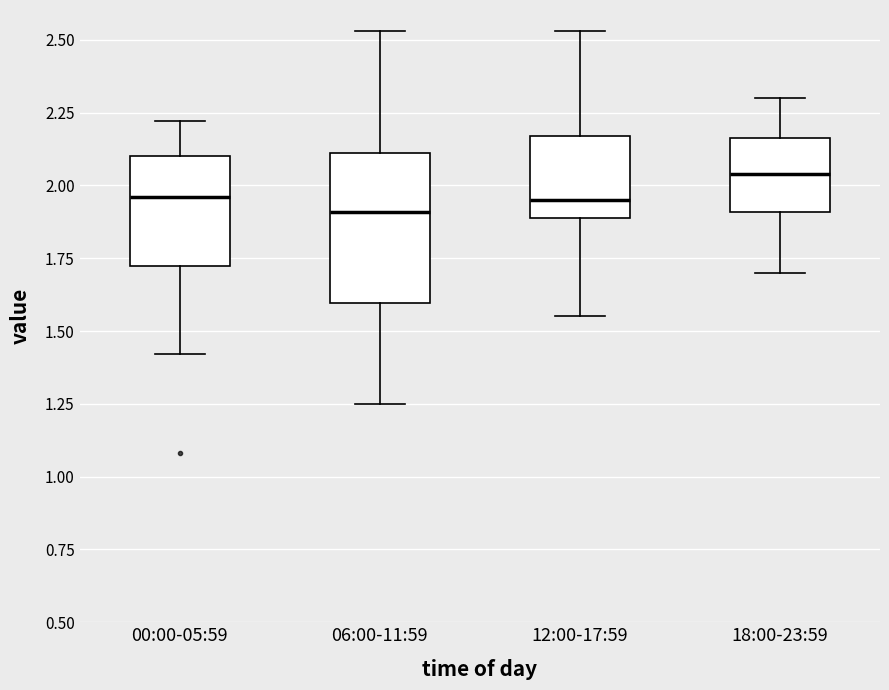

Reading left to right, read every box against the y-axis: the position of its median line, the range the box covers, and the ends of its whiskers. The values are not printed on the chart, so give them approximately, as read against the axis.

00:00-05:59: median 1.95, box 1.70 to 2.10, whiskers 1.40 to 2.20
06:00-11:59: median 1.90, box 1.60 to 2.10, whiskers 1.25 to 2.55
12:00-17:59: median 1.95, box 1.90 to 2.15, whiskers 1.55 to 2.55
18:00-23:59: median 2.05, box 1.90 to 2.15, whiskers 1.70 to 2.30